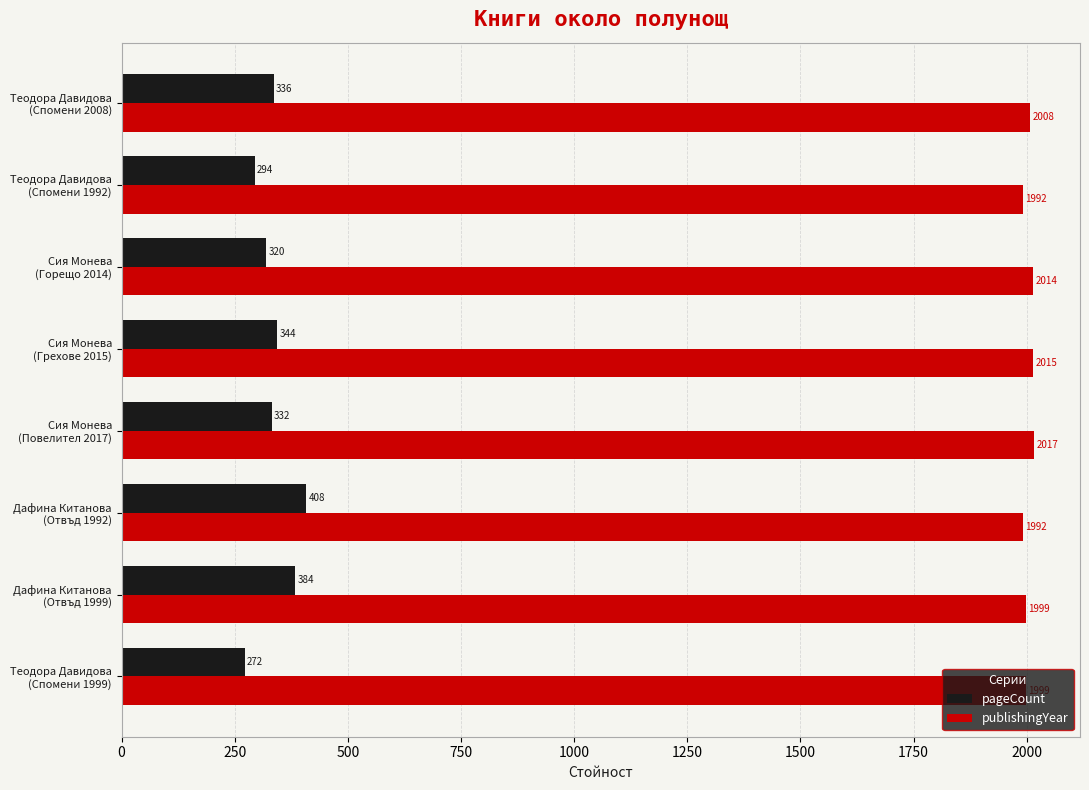

Which series has the largest total across all categories?

publishingYear